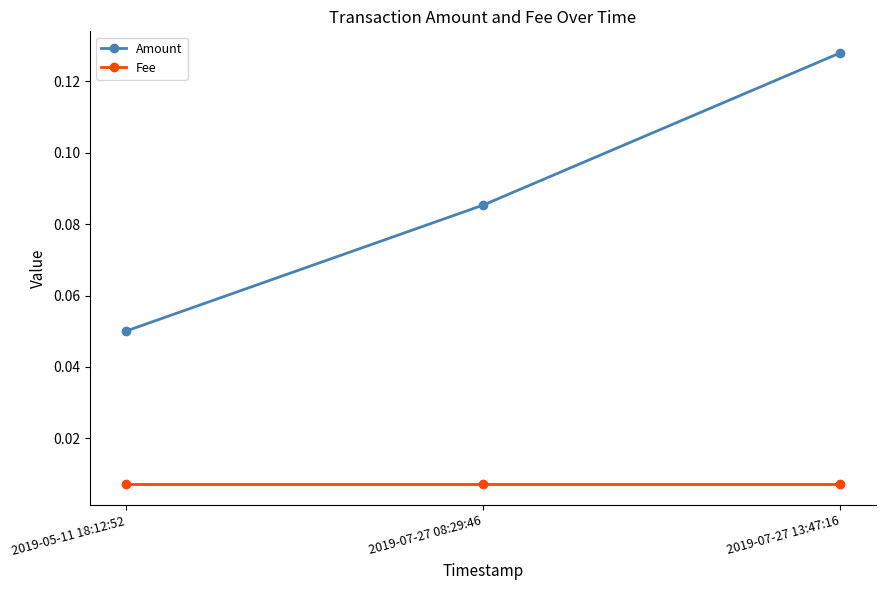

What is the label of the 1st point from the left?

2019-05-11 18:12:52